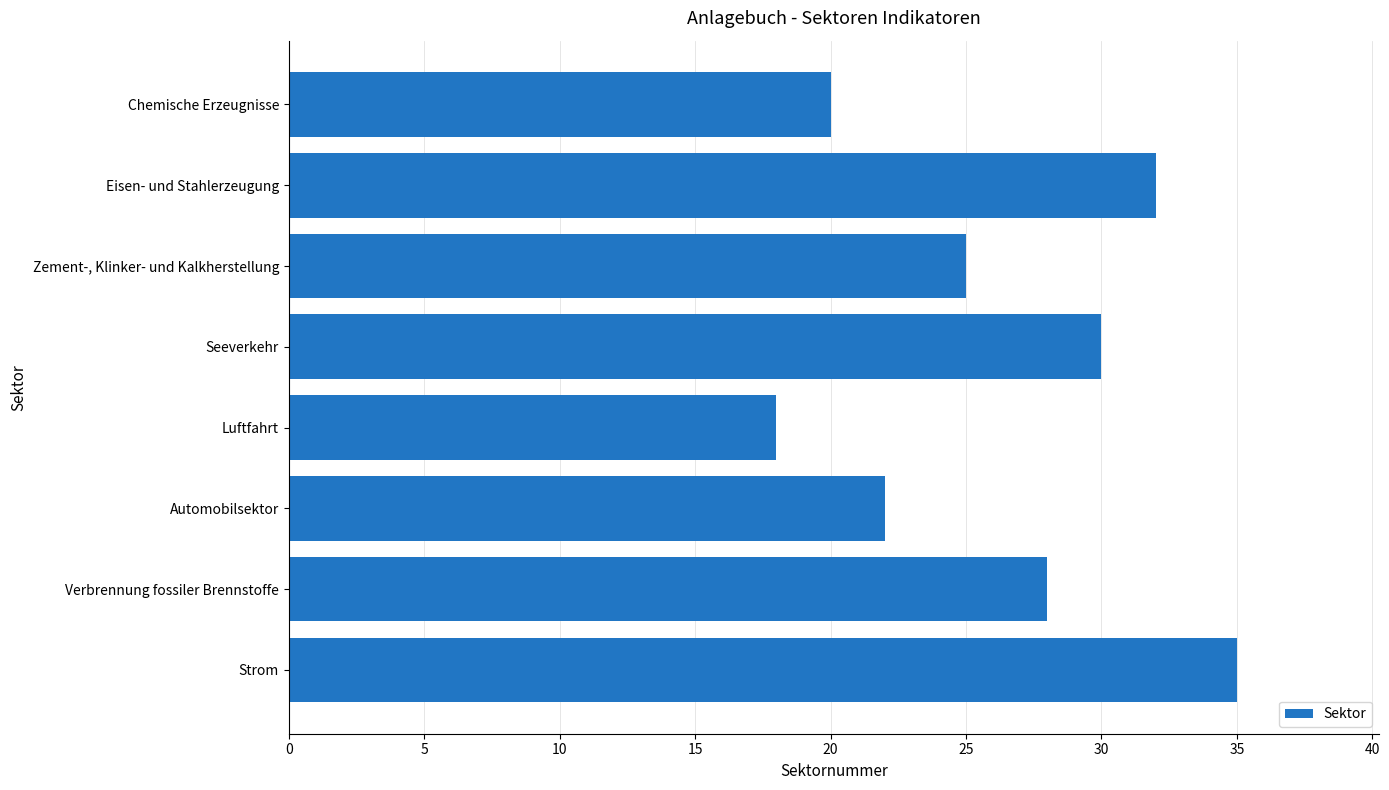

What is the smallest value displayed?

18